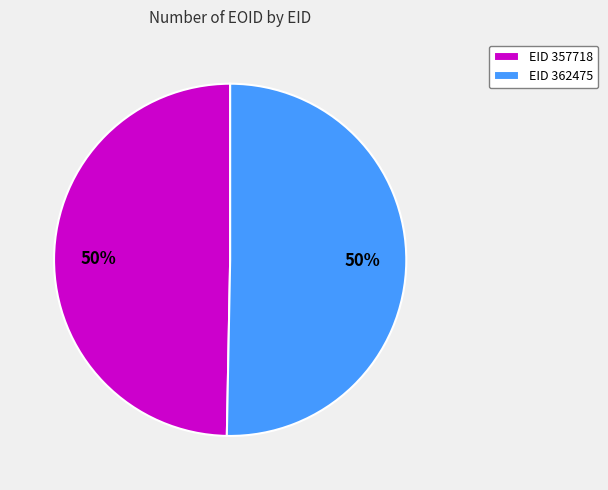

To the nearest percent, what is the average slice percentage?

50%